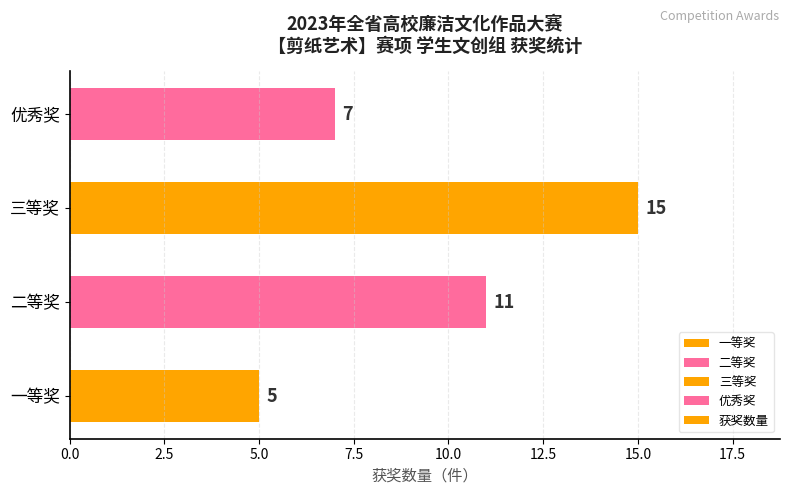

The chart shows a value of 7 at 一等奖. True or false?

False